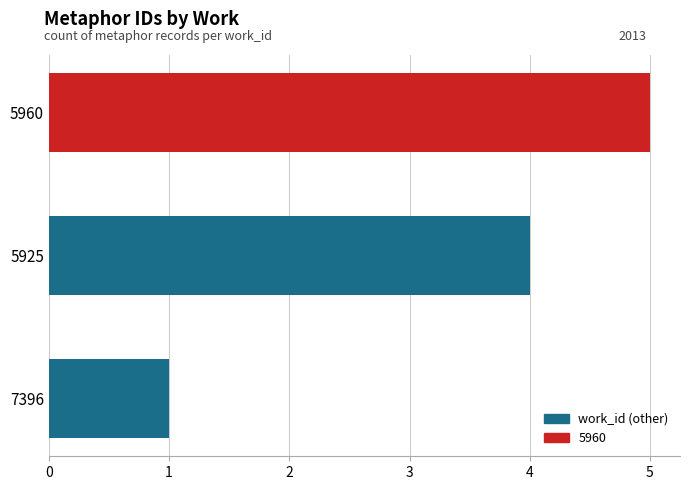

Are the bars horizontal?

Yes